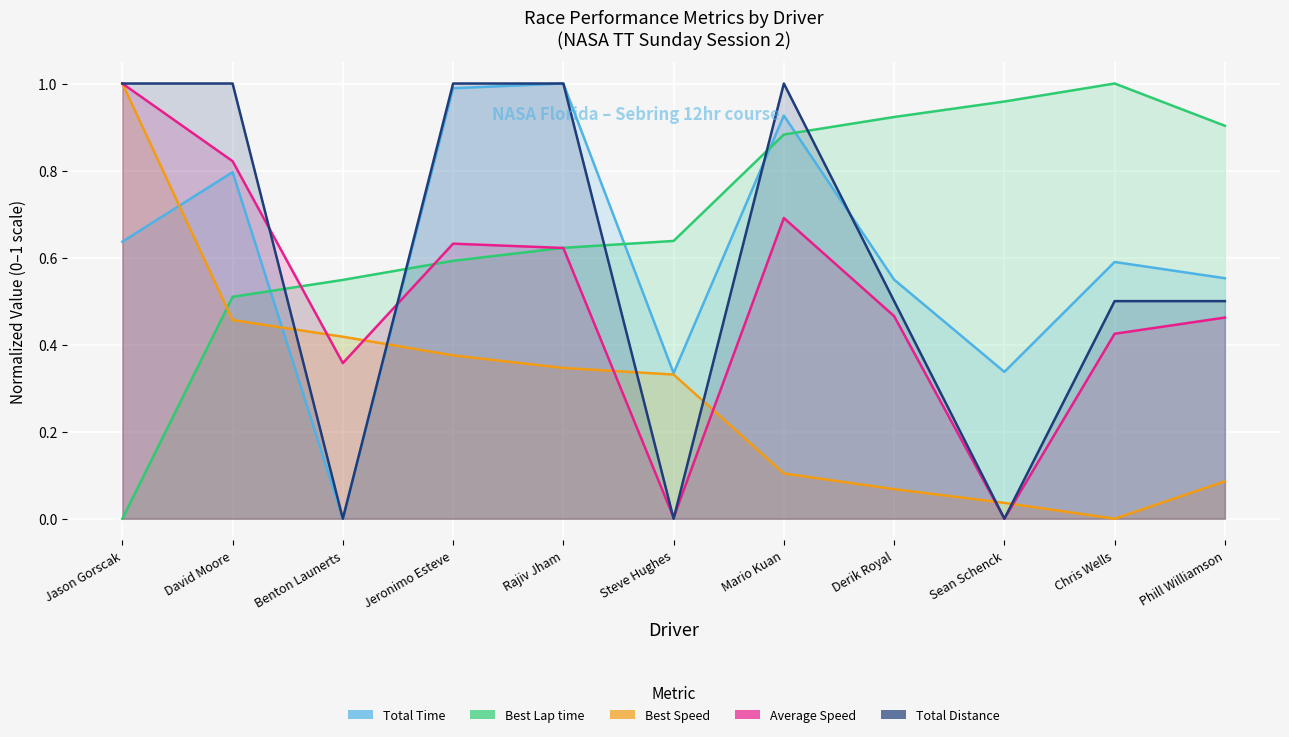

At which label does Best Speed reach its peak?

Jason Gorscak